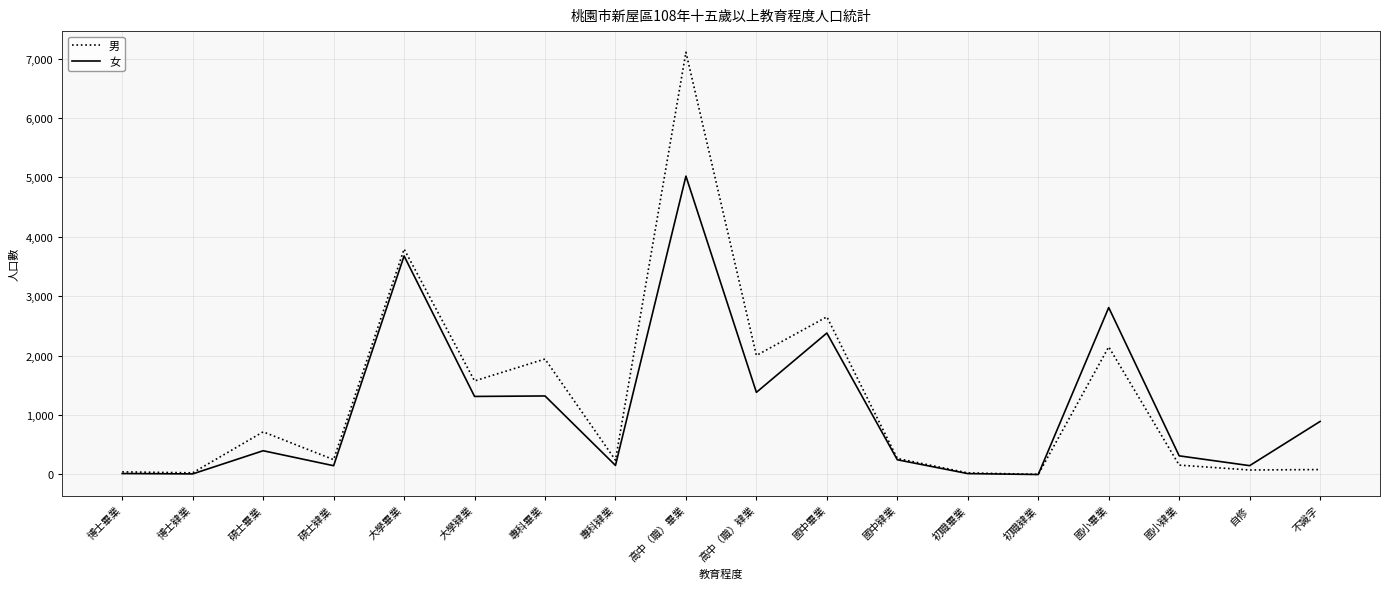

Where is 女 nearest to the value 2511?

國中畢業